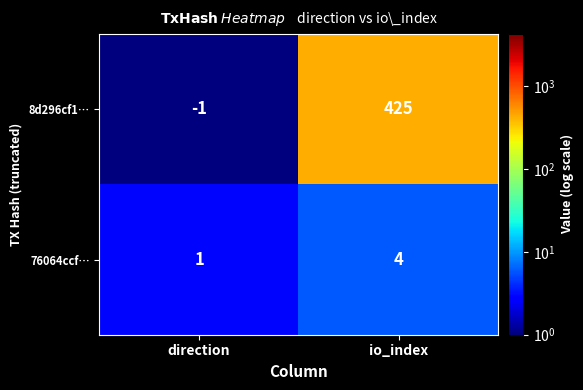

Where is 8d296cf1… nearest to the value 212?

direction